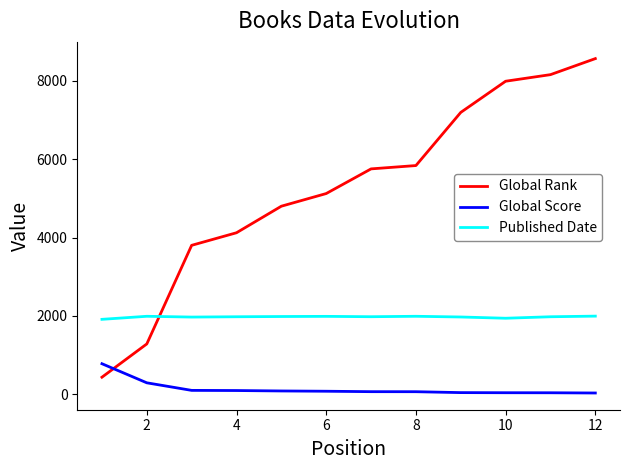

Count the number of categories in the chart.

12